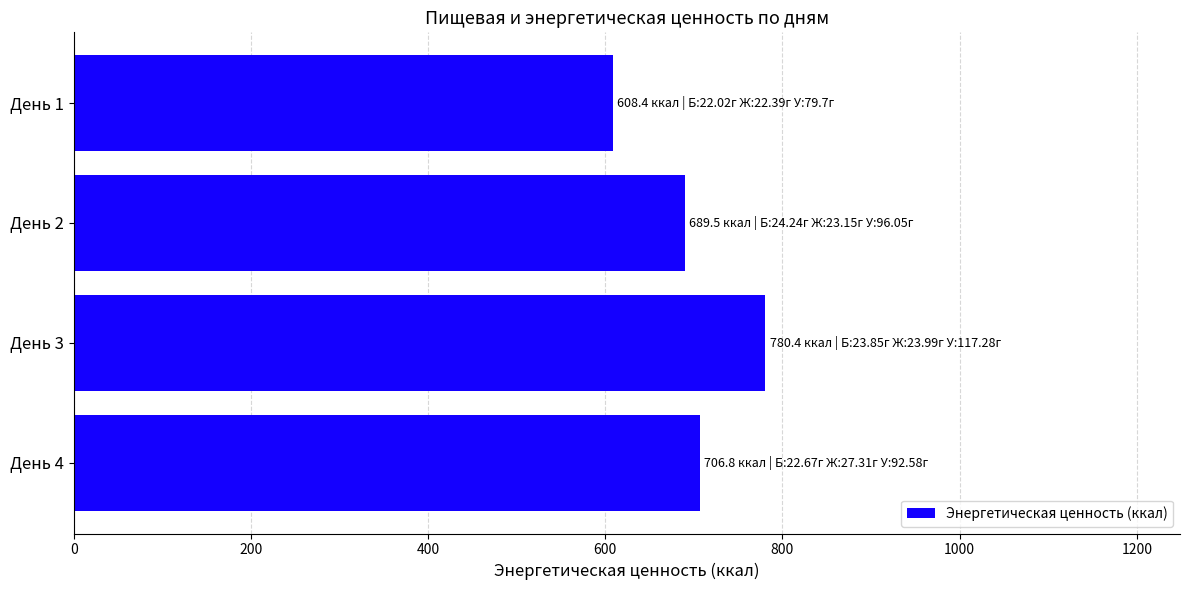

What is the sum of all values?

2785.1